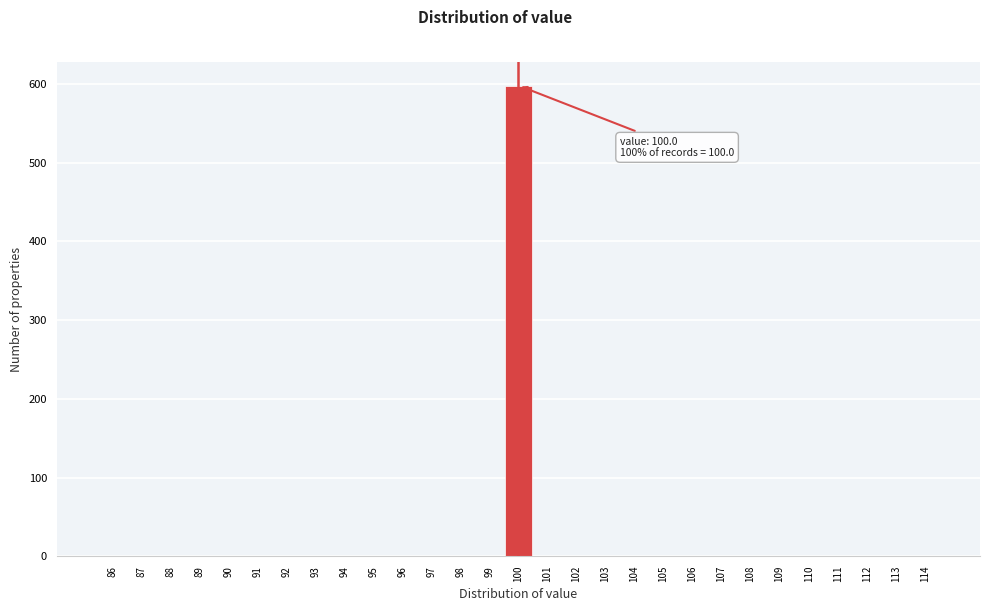

Over which range of the x-axis is the bar tallest?

99.5 to 100.5